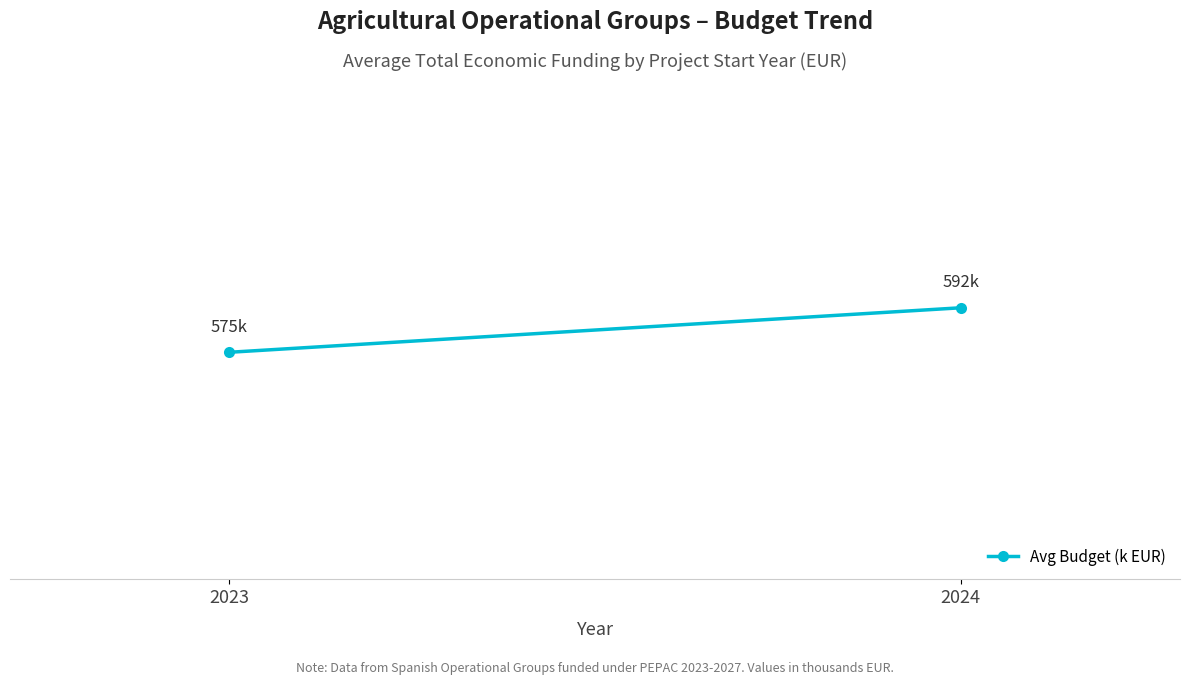

Read the value at 2024.

592.0